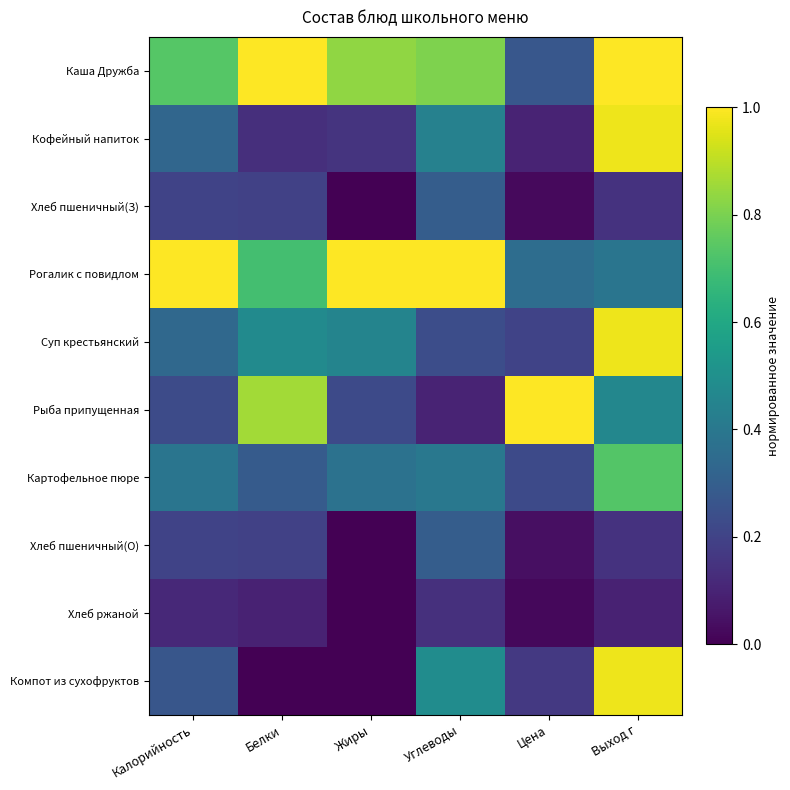

Reading right to left, list all the values displayed in this chart.

Каша Дружба: Выход г=1.0	Цена=0.3	Углеводы=0.8	Жиры=0.8	Белки=1.0	Калорийность=0.7
Кофейный напиток: Выход г=1.0	Цена=0.1	Углеводы=0.4	Жиры=0.2	Белки=0.1	Калорийность=0.3
Хлеб пшеничный(З): Выход г=0.1	Цена=0.0	Углеводы=0.3	Жиры=0.0	Белки=0.2	Калорийность=0.2
Рогалик с повидлом: Выход г=0.4	Цена=0.4	Углеводы=1.0	Жиры=1.0	Белки=0.7	Калорийность=1.0
Суп крестьянский: Выход г=1.0	Цена=0.2	Углеводы=0.2	Жиры=0.5	Белки=0.5	Калорийность=0.3
Рыба припущенная: Выход г=0.5	Цена=1.0	Углеводы=0.1	Жиры=0.2	Белки=0.9	Калорийность=0.2
Картофельное пюре: Выход г=0.7	Цена=0.2	Углеводы=0.4	Жиры=0.4	Белки=0.3	Калорийность=0.4
Хлеб пшеничный(О): Выход г=0.1	Цена=0.0	Углеводы=0.3	Жиры=0.0	Белки=0.2	Калорийность=0.2
Хлеб ржаной: Выход г=0.1	Цена=0.0	Углеводы=0.1	Жиры=0.0	Белки=0.1	Калорийность=0.1
Компот из сухофруктов: Выход г=1.0	Цена=0.2	Углеводы=0.5	Жиры=0.0	Белки=0.0	Калорийность=0.3